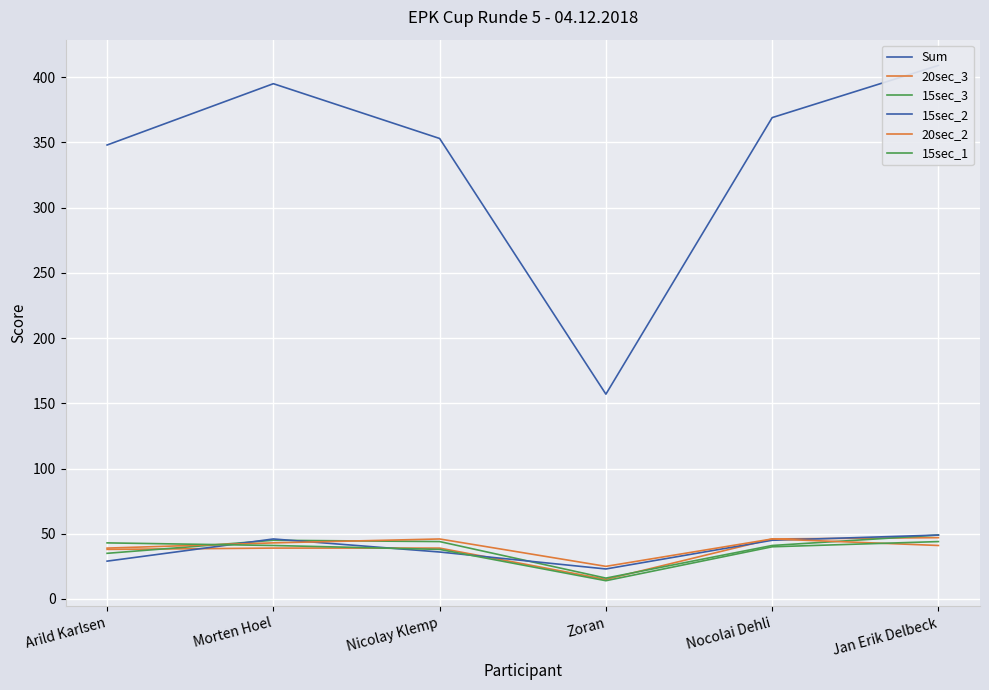

What are all the series names shown in the legend?

Sum, 20sec_3, 15sec_3, 15sec_2, 20sec_2, 15sec_1